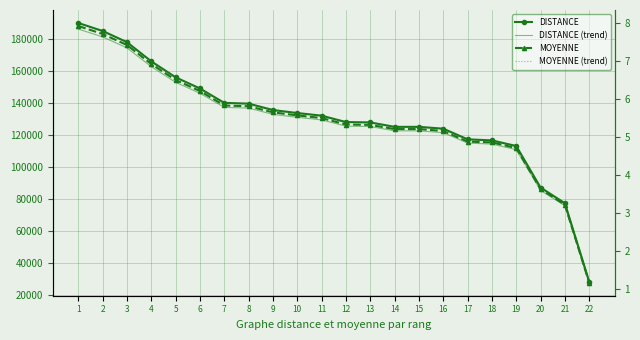

What is the sum of the DISTANCE values at 19 and 15?

238000.0